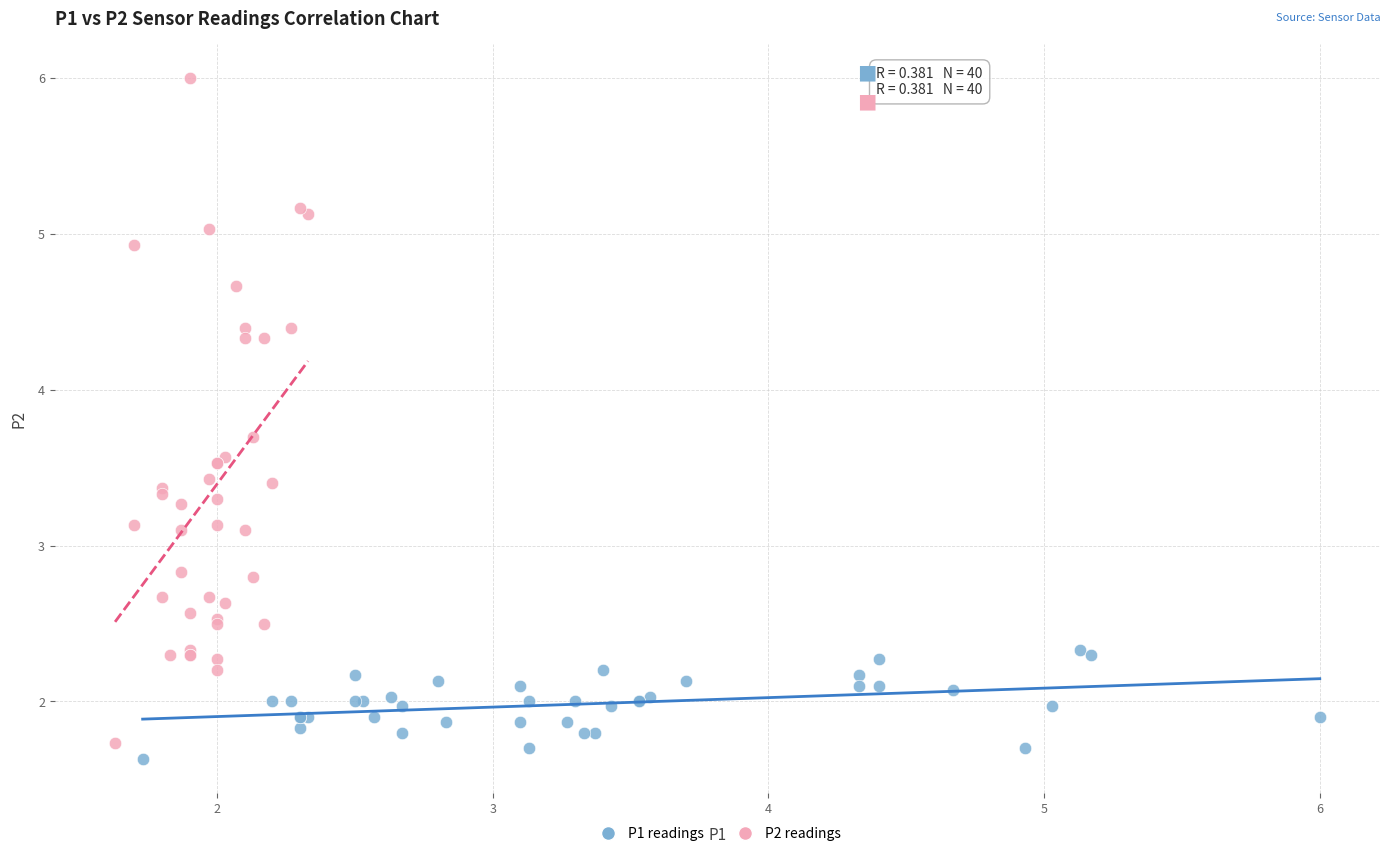

Which series contains the lowest Y value?

P1 readings